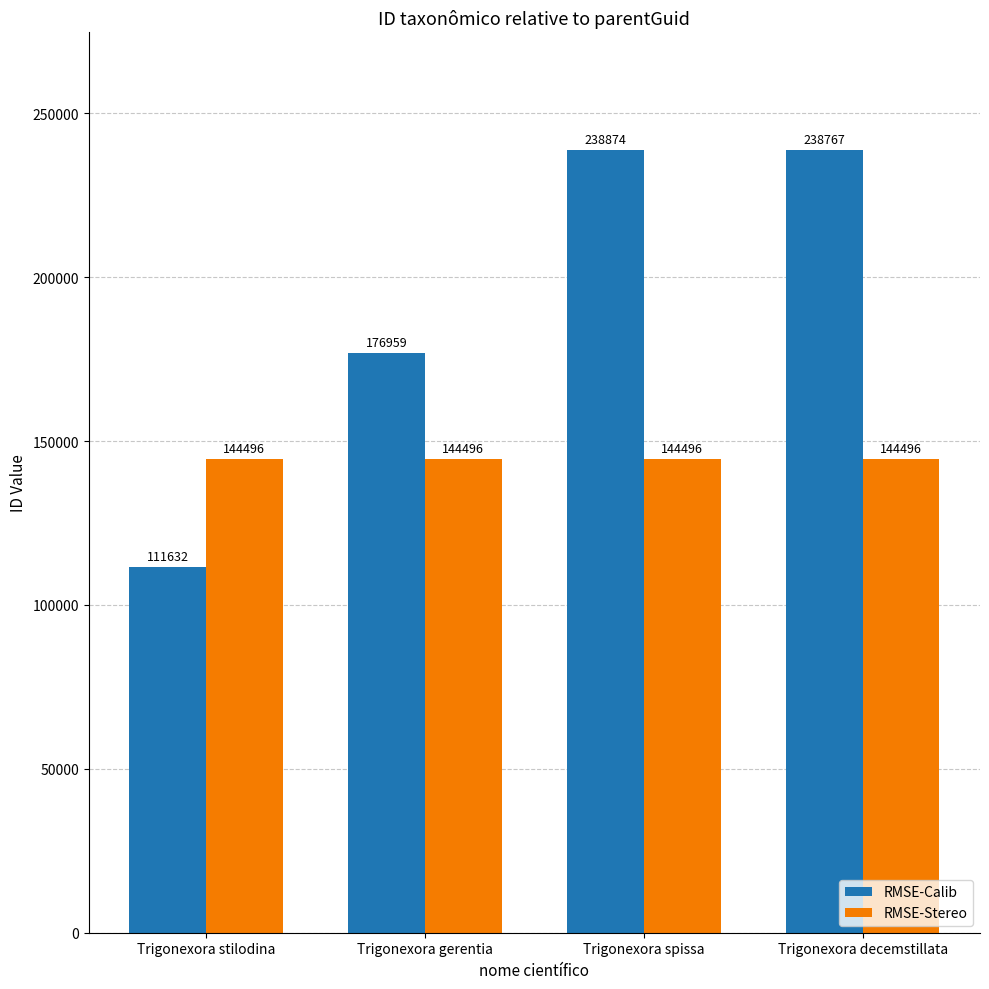

Does the chart contain any negative values?

No